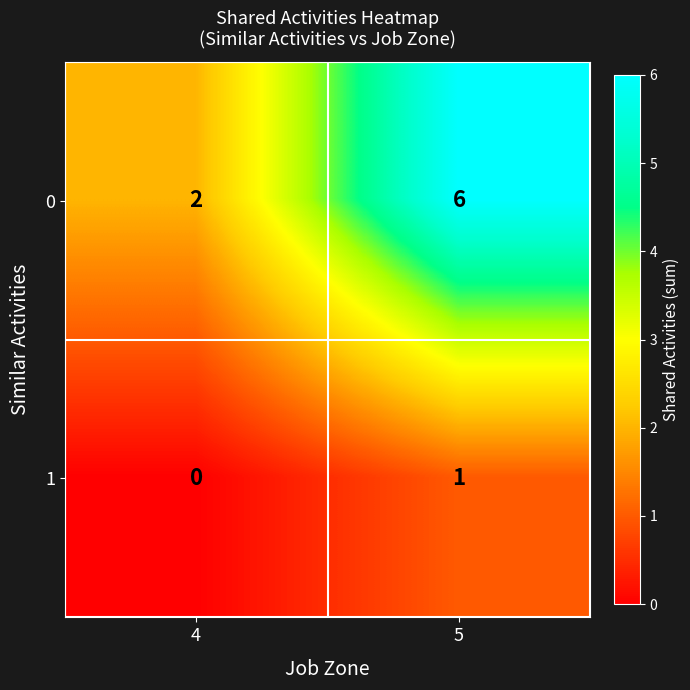

What is the difference between the maximum and minimum values in the 0 series?

4